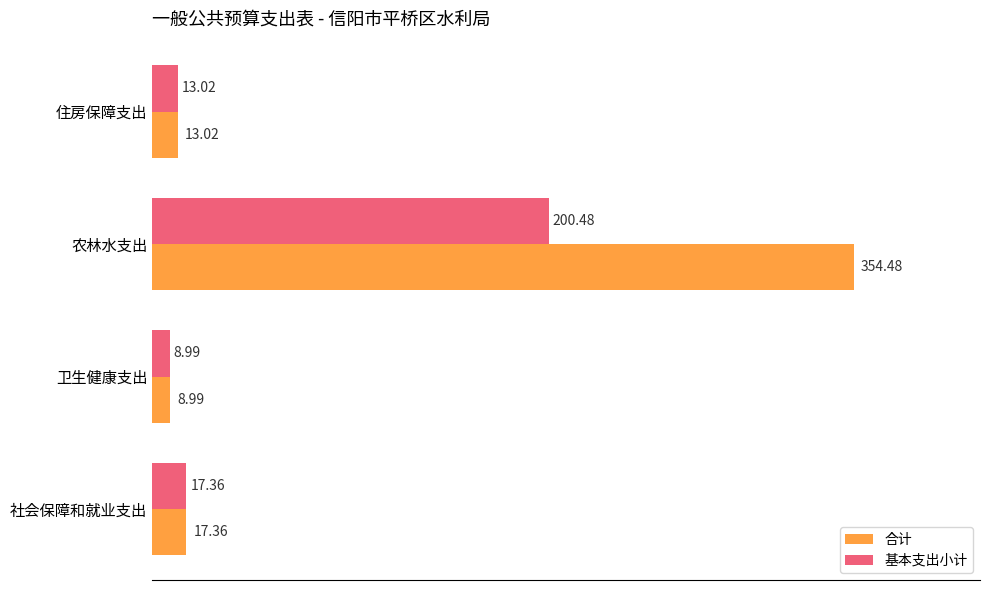

What is the total value across all series at 农林水支出?

555.0